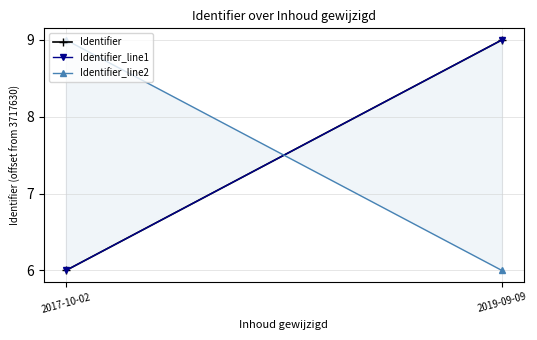

What is the difference between the maximum and minimum values in the Identifier_line1 series?

3